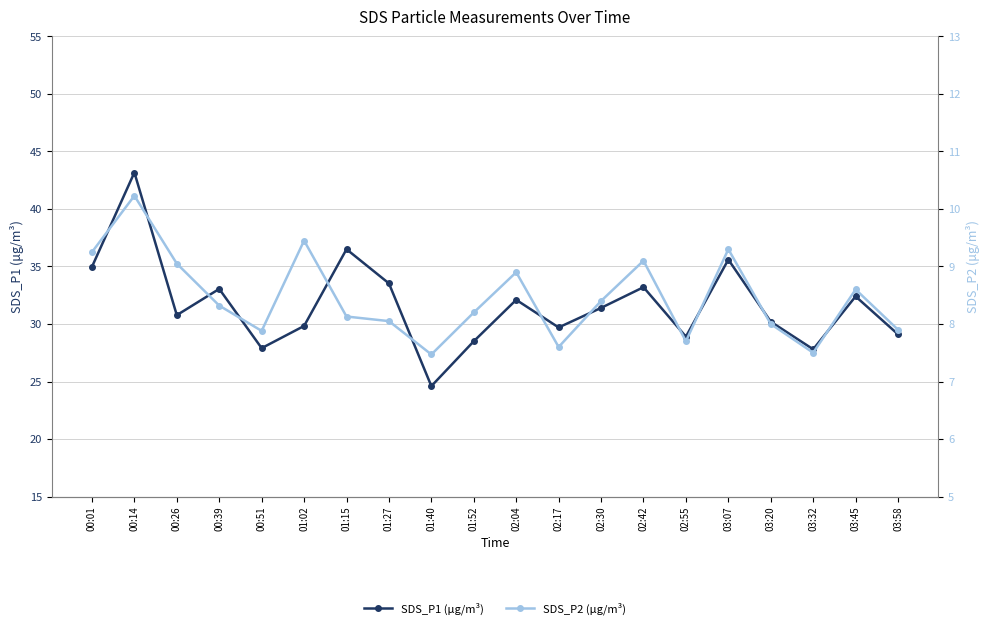

List the labels in order of SDS_P2 (μg/m³) value, smallest first.

01:40, 03:32, 02:17, 02:55, 00:51, 03:58, 03:20, 01:27, 01:15, 01:52, 00:39, 02:30, 03:45, 02:04, 00:26, 02:42, 00:01, 03:07, 01:02, 00:14